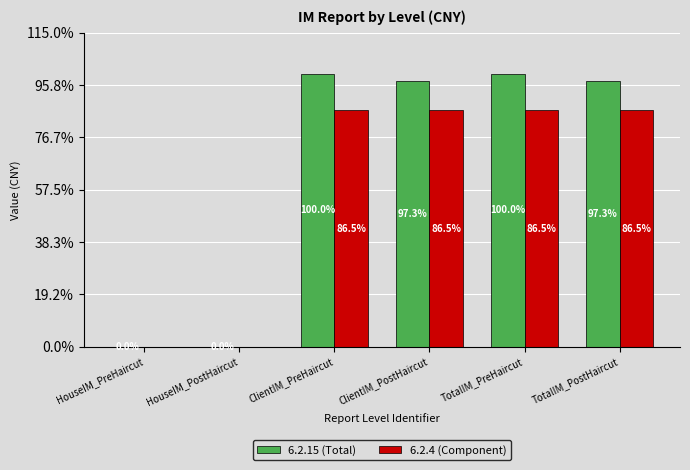

Reading left to right, what are all the values shown in this chart?

6.2.15 (Total): 2240202.0	2240202.0	44766968357.1	43560191119.1	44769208559.2	43562431321.2
6.2.4 (Component): 0.0	0.0	38733082167.1	38733082167.1	38735322369.2	38735322369.2